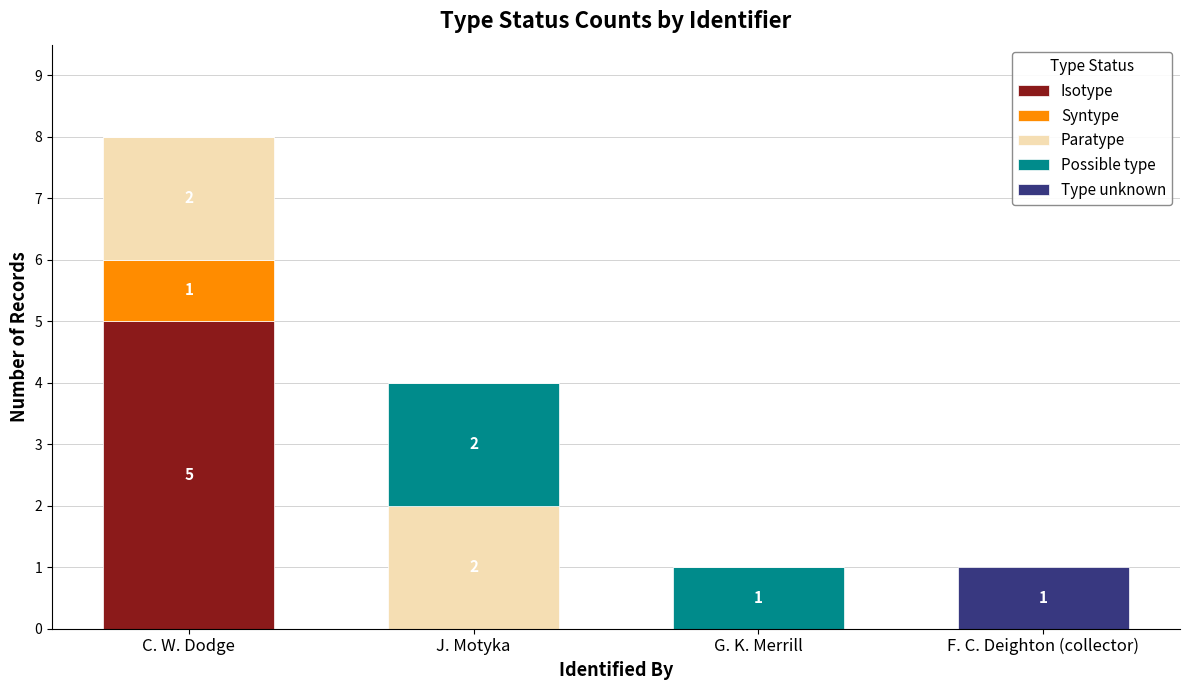

Is it true that Isotype equals 0 at F. C. Deighton (collector)?

True